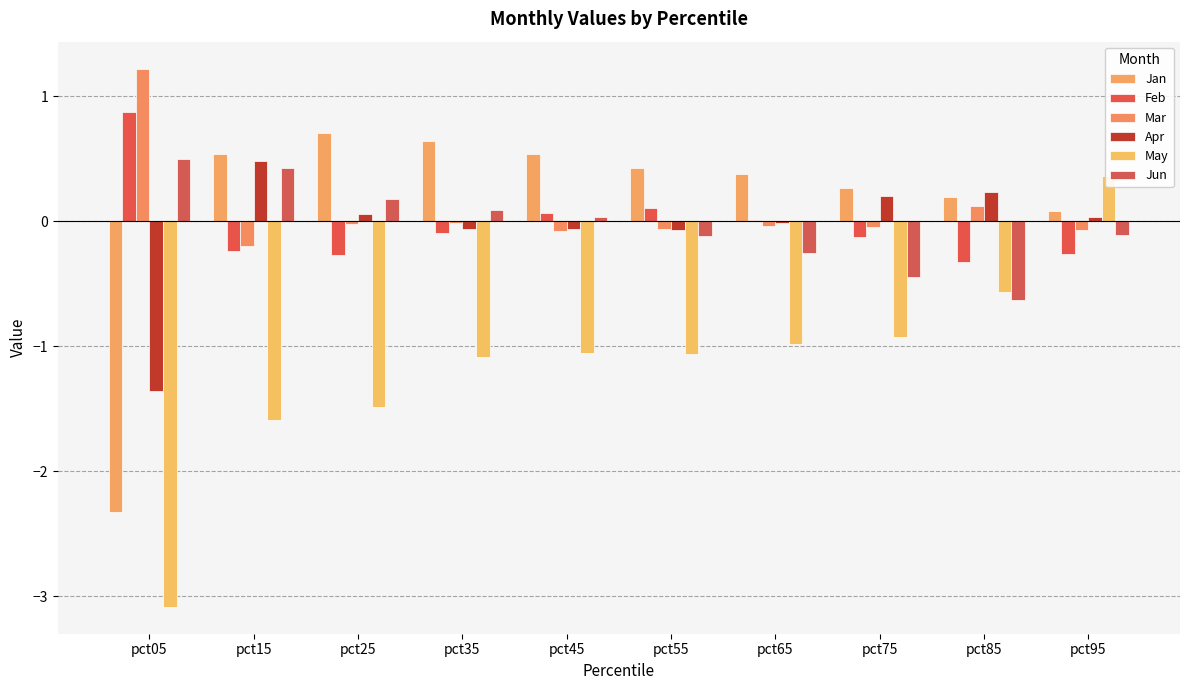

What is the value of the Feb bar at the 3rd from the left?

-0.3